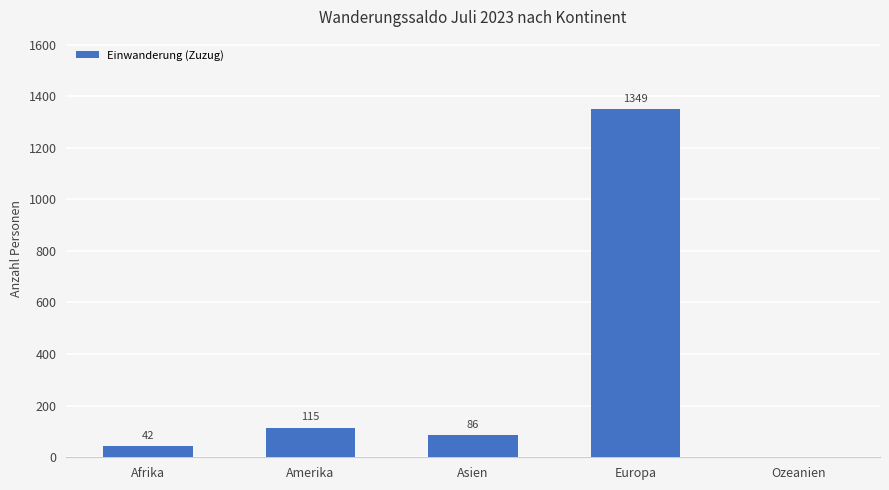

Count the number of categories in the chart.

5